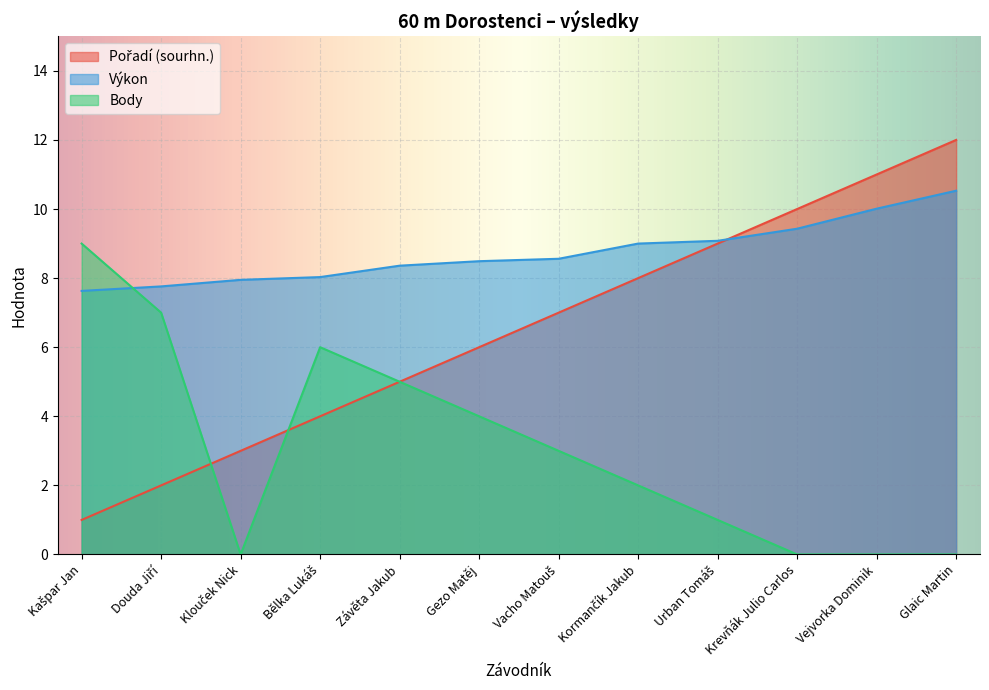

How many values in the Pořadí (sourhn.) series exceed 7?

5